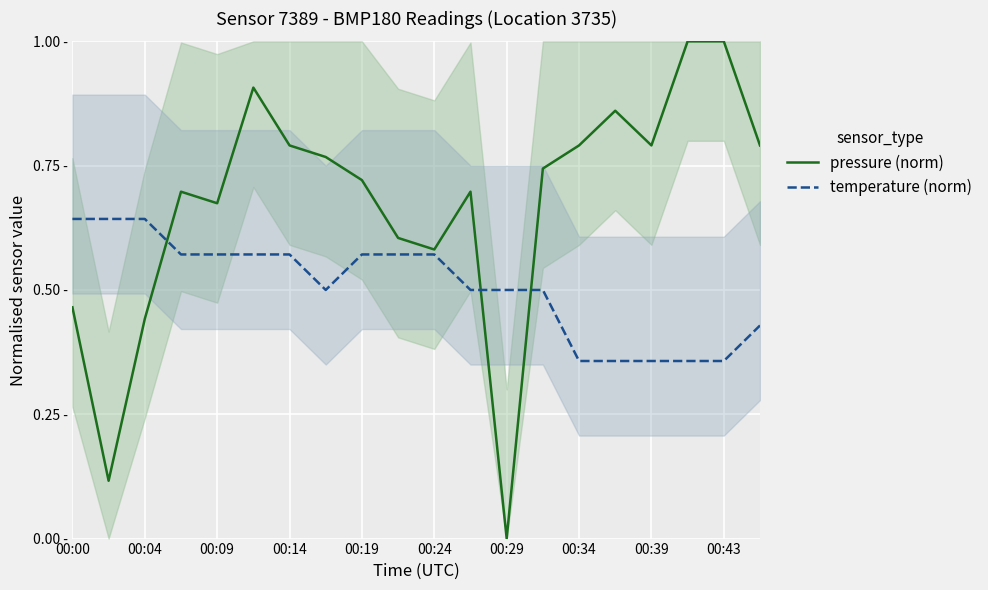

Between 00:43 and 18, which series saw the biggest shift?

pressure (norm)